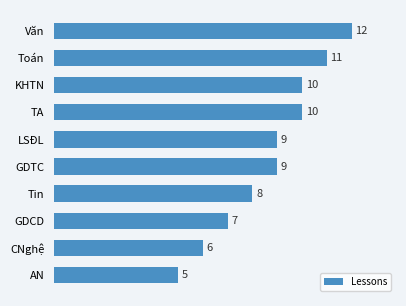

What is the maximum value shown in the chart?

12